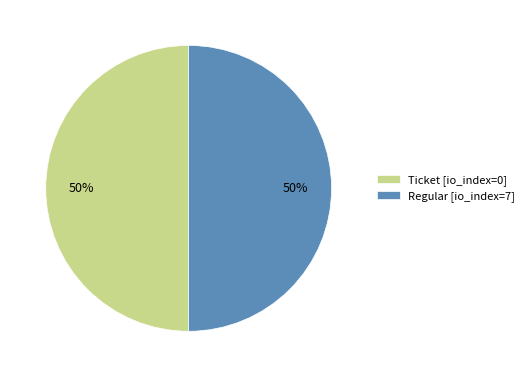

Approximately how many times larger is the value at Ticket [io_index=0] compared to Regular [io_index=7]?

1.0